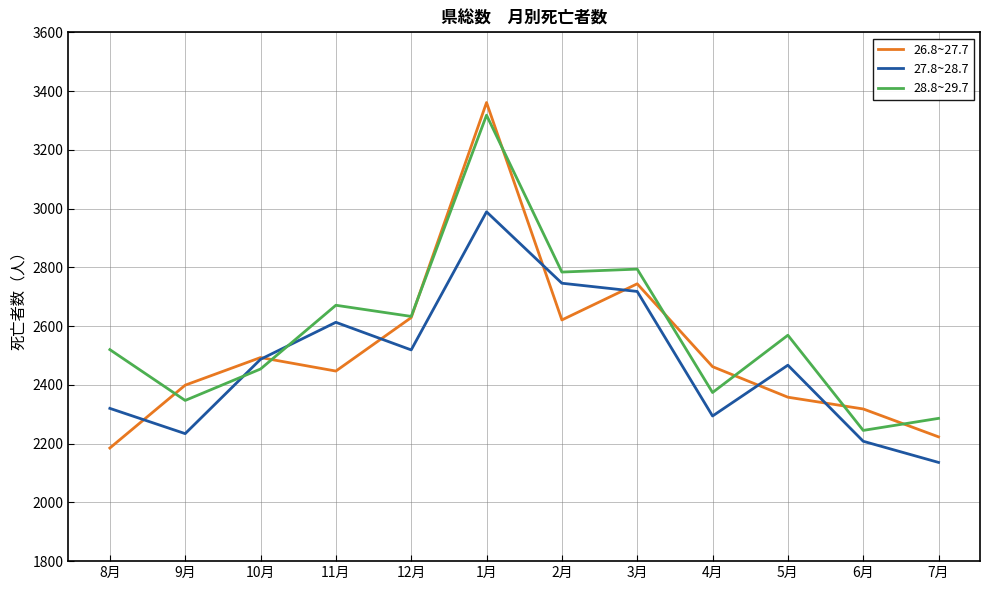

Does the chart have visible grid lines?

Yes